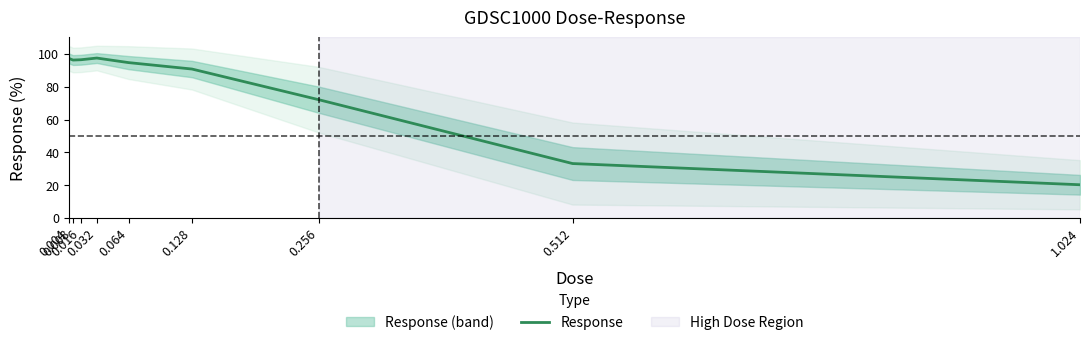

Does the chart have visible grid lines?

No